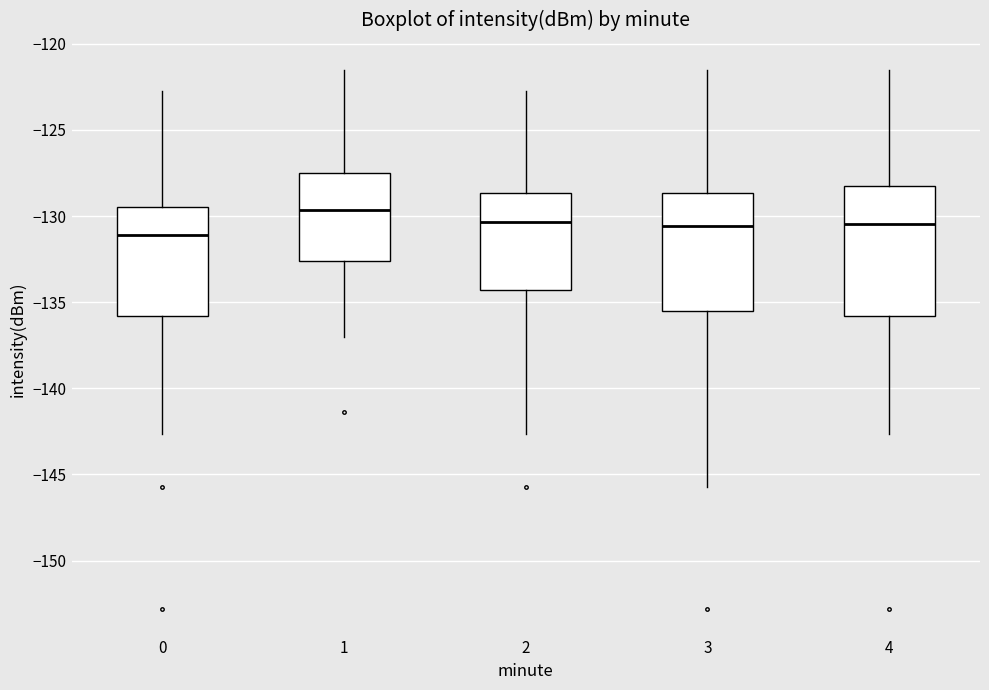

Reading left to right, read every box against the y-axis: the position of its median line, the range the box covers, and the ends of its whiskers. The values are not printed on the chart, so give them approximately, as read against the axis.

0: median -131.0, box -136.0 to -129.5, whiskers -142.5 to -122.5
1: median -129.5, box -132.5 to -127.5, whiskers -137.0 to -121.5
2: median -130.5, box -134.5 to -128.5, whiskers -142.5 to -122.5
3: median -130.5, box -135.5 to -128.5, whiskers -145.5 to -121.5
4: median -130.5, box -136.0 to -128.5, whiskers -142.5 to -121.5